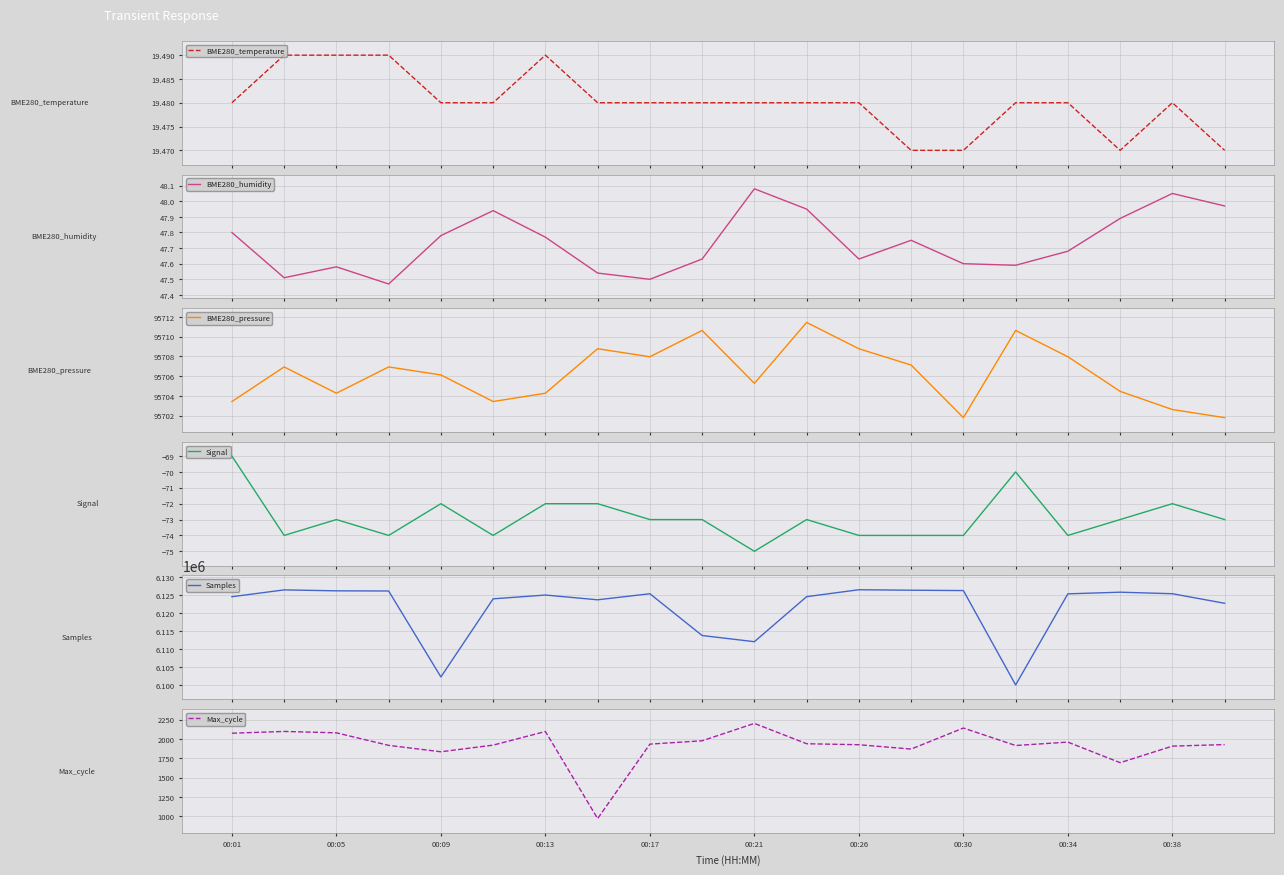

Is it true that Max_cycle equals 1959 at 00:34?

True